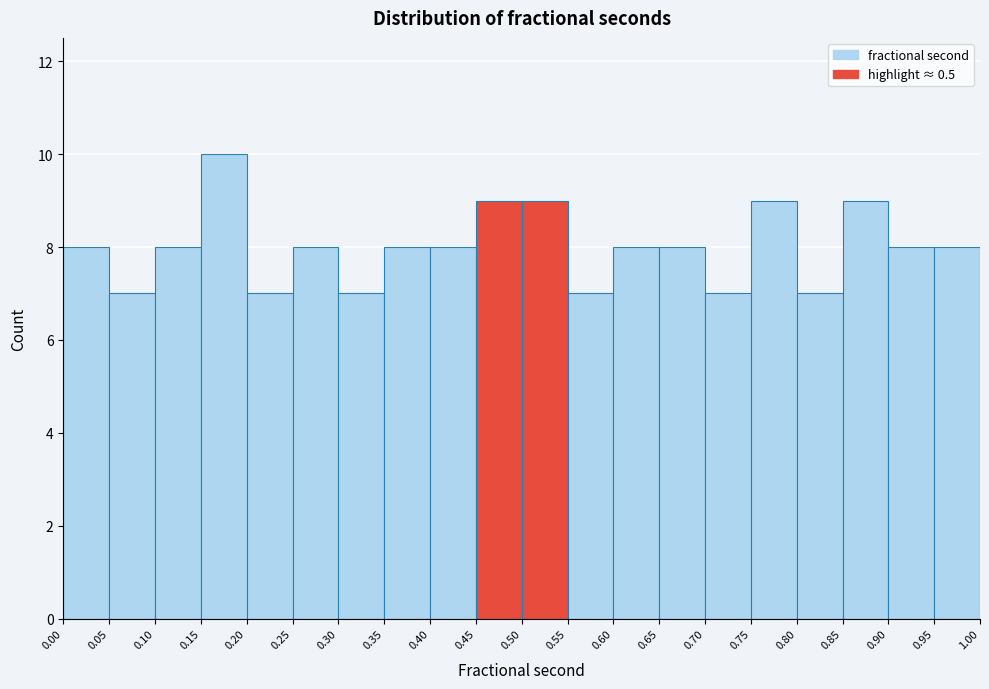

Which range on the x-axis has the tallest bar?

0.15 to 0.20